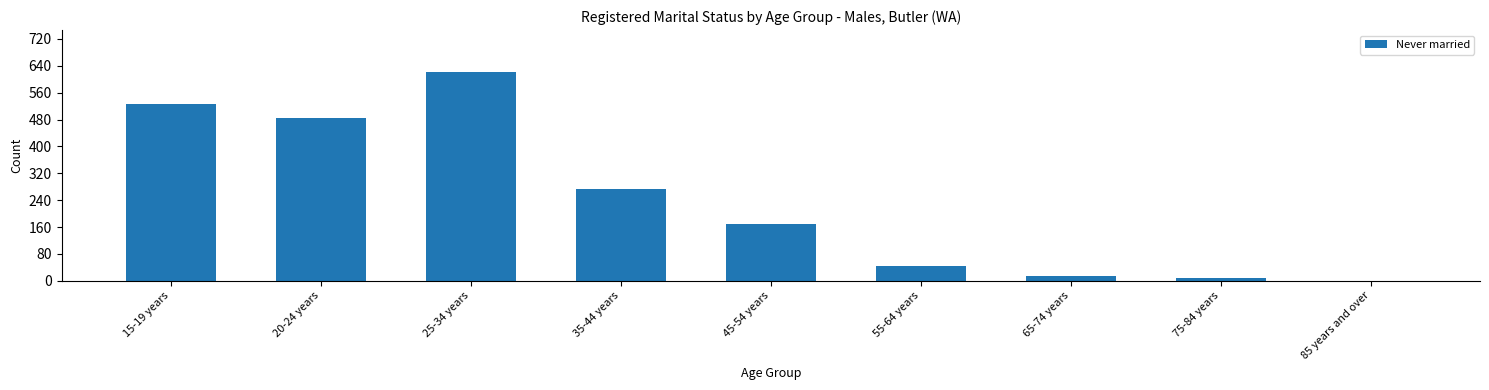

What is the average value?

238